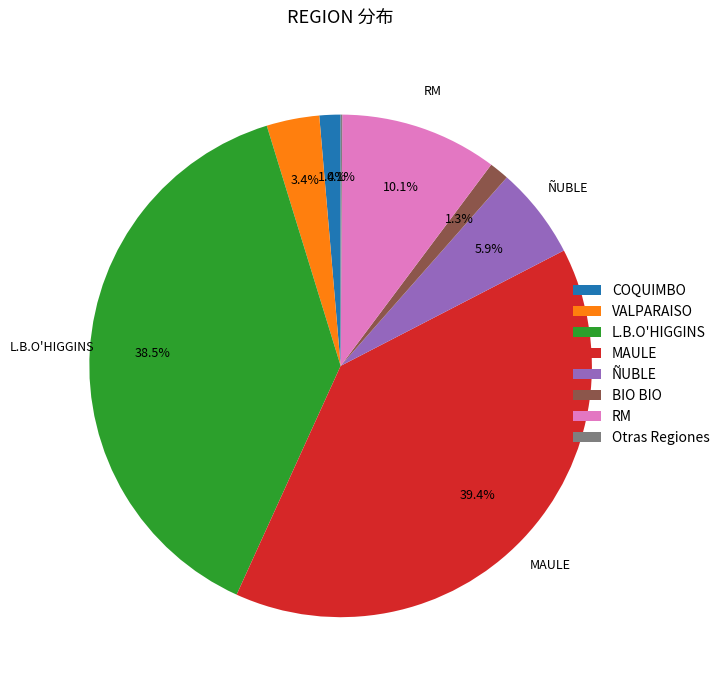

Does BIO BIO represent more than half of the total?

No